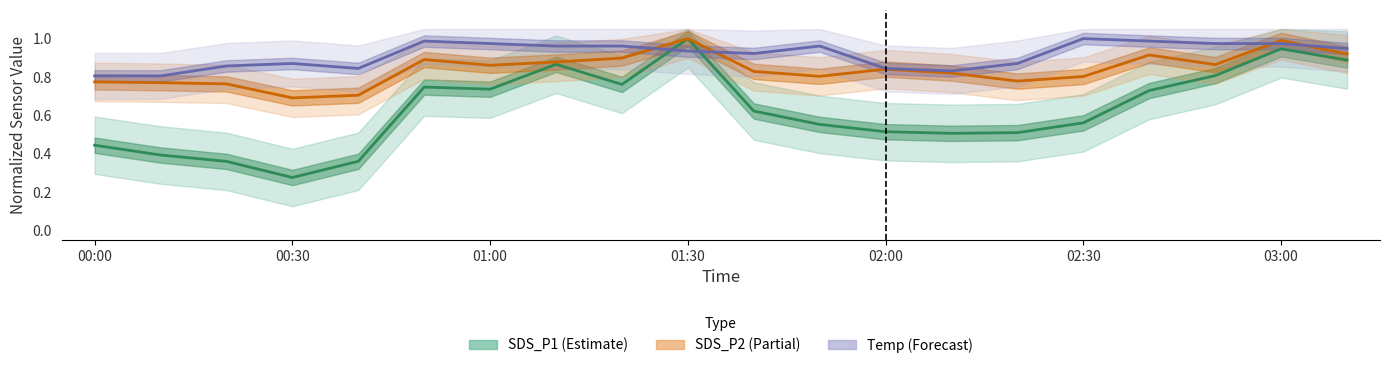

Rank the categories by Temp value from lowest to highest.

00:00, 00:10, 02:10, 00:40, 02:00, 00:20, 00:30, 02:20, 01:40, 01:30, 03:10, 01:10, 01:20, 01:50, 01:00, 02:50, 03:00, 00:50, 02:40, 02:30